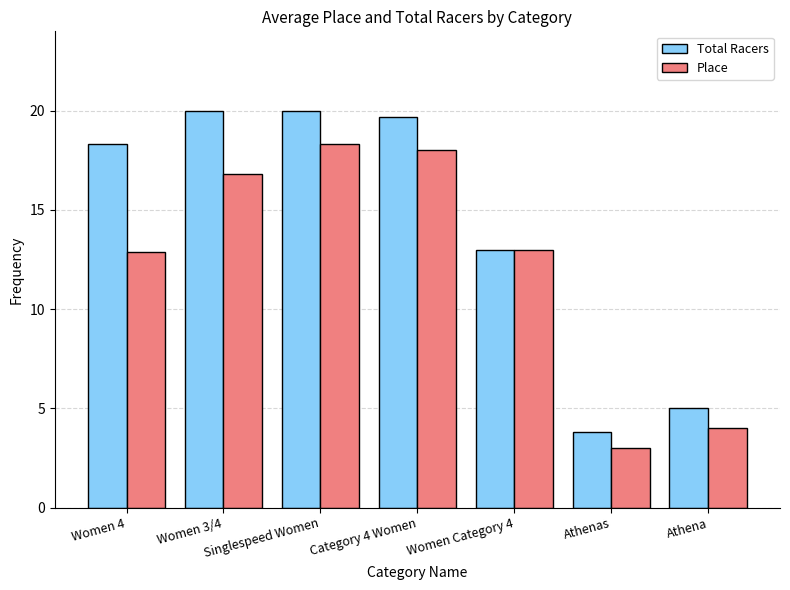

What is the difference between the maximum and minimum values in the Place series?

15.3